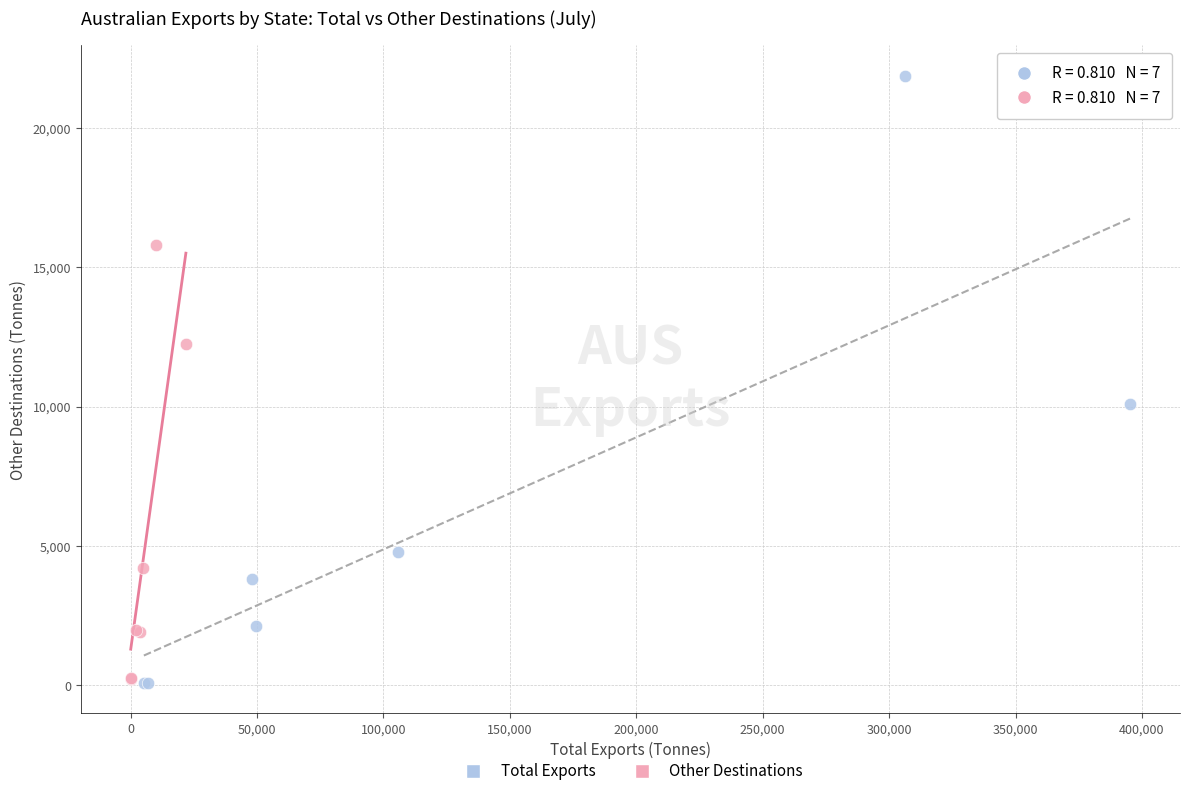

Which series contains the highest Y value?

Total Exports